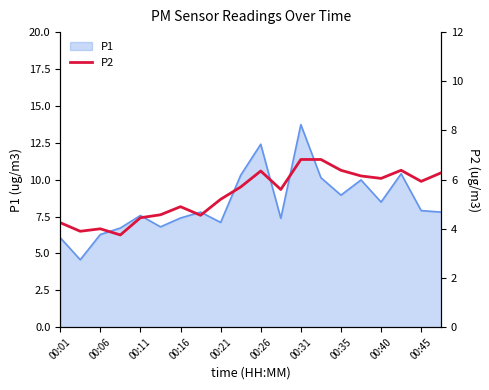

True or false: P1 has a value of 9.1 at 00:01.

False